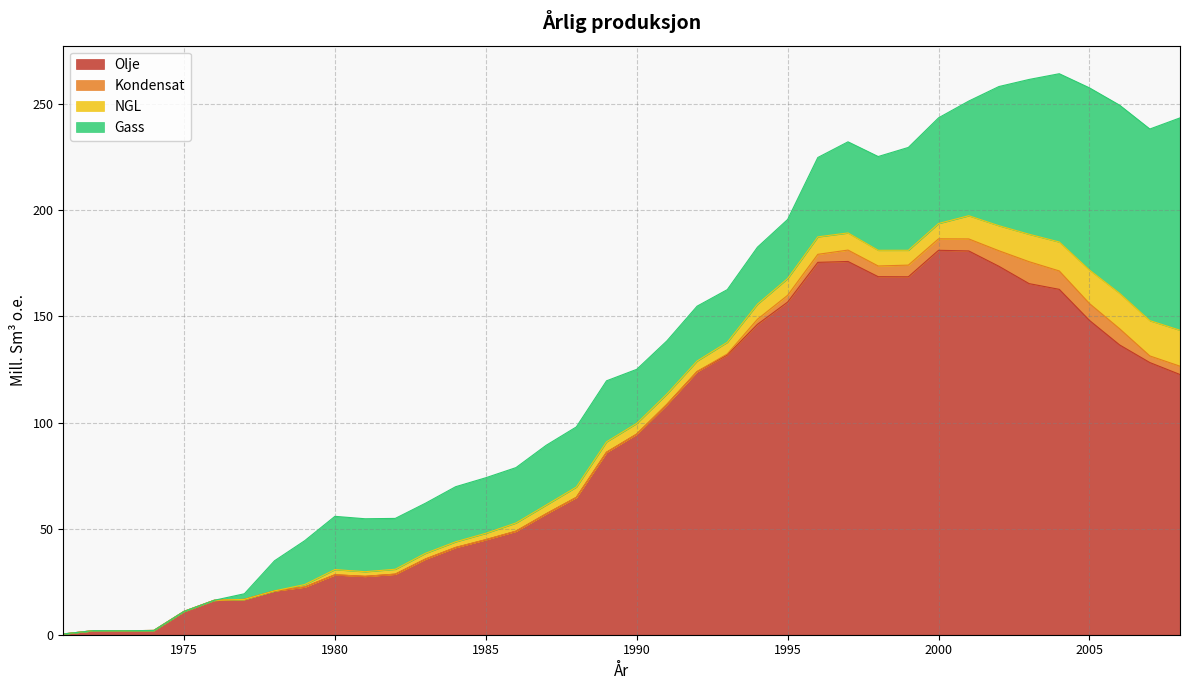

Which series has the largest total across all categories?

Olje